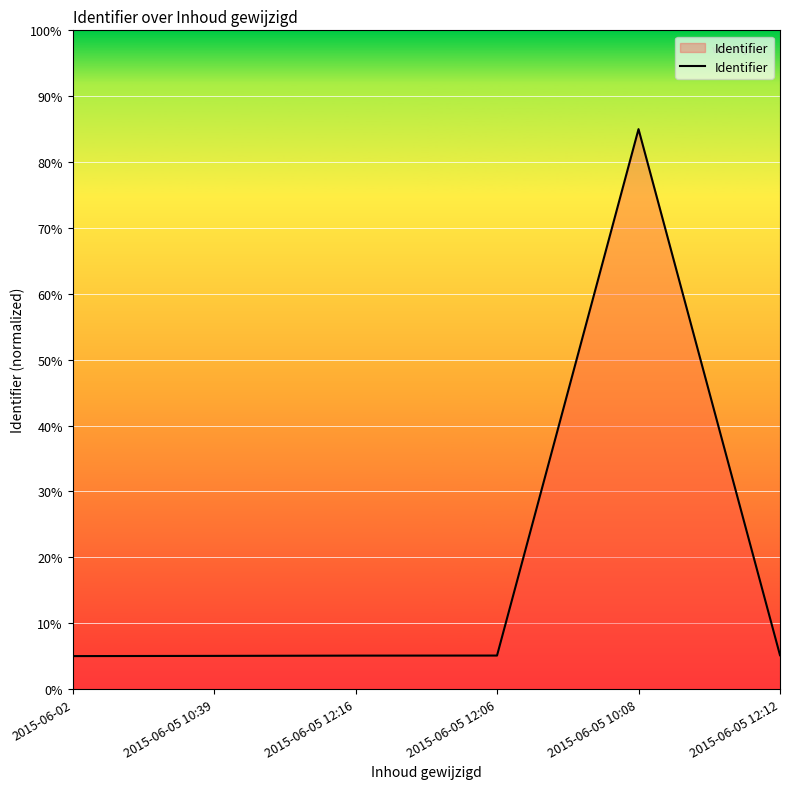

What is the sum of all values?

110.3